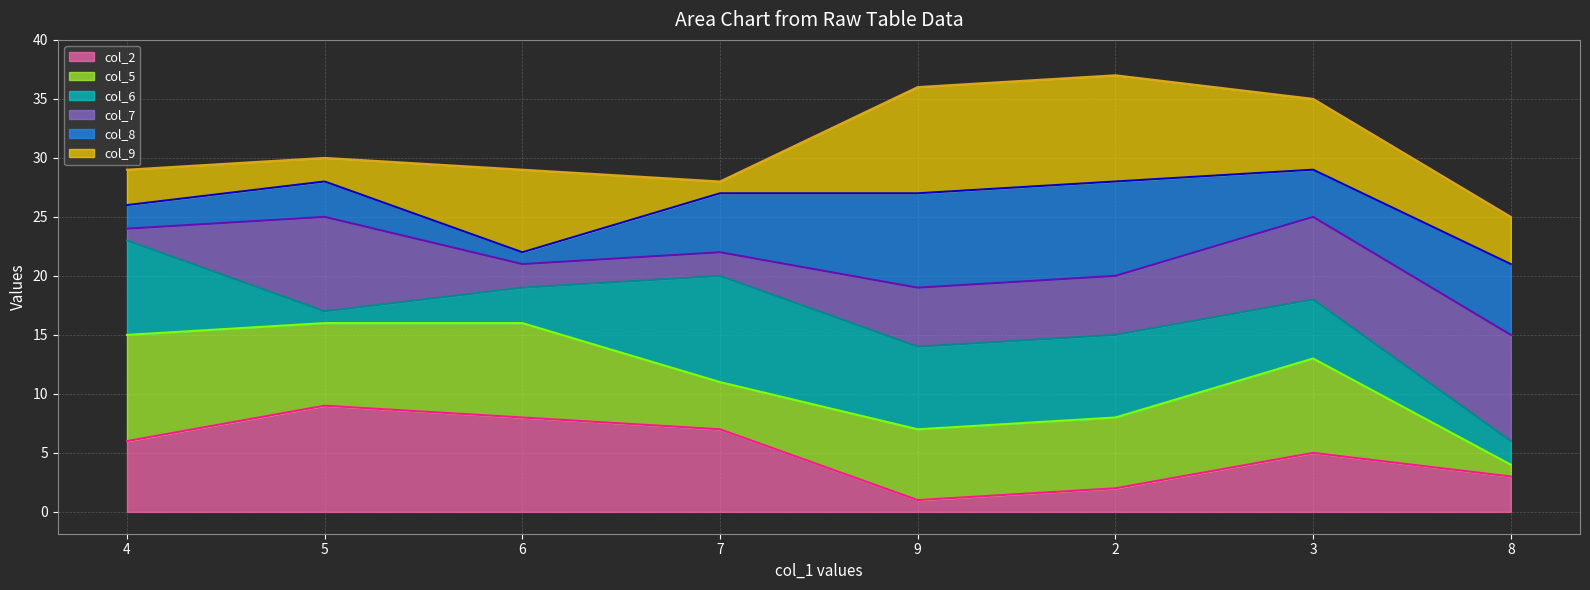

How many col_8_line values are between 26 and 28?

5